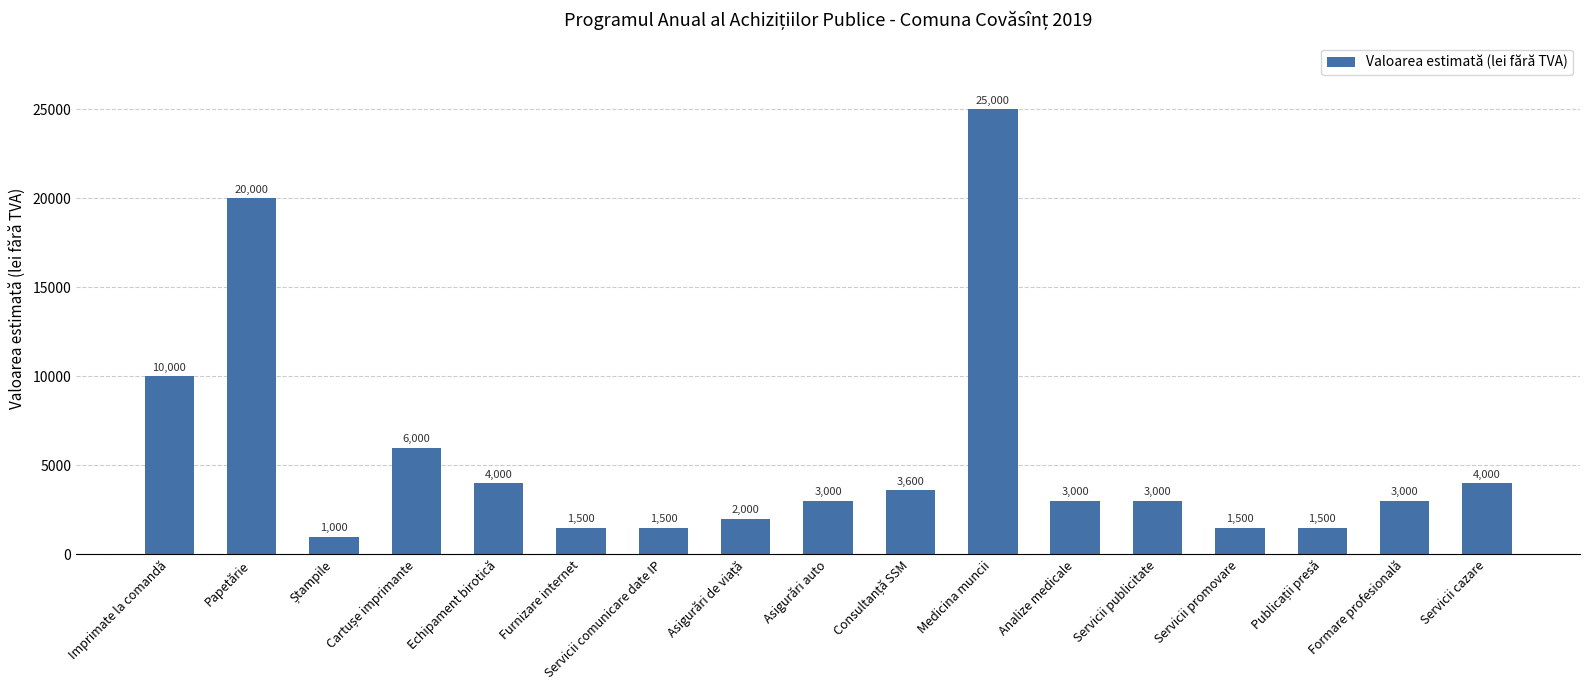

Which category has the highest value across all series?

Medicina muncii